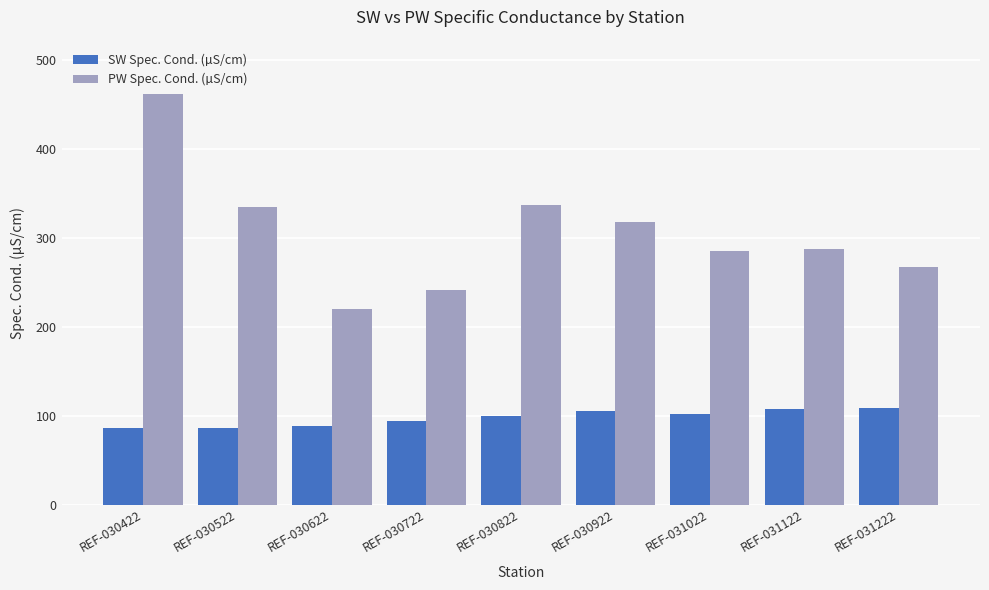

At REF-031222, list the series in order from smallest to largest.

SW Spec. Cond. (µS/cm), PW Spec. Cond. (µS/cm)